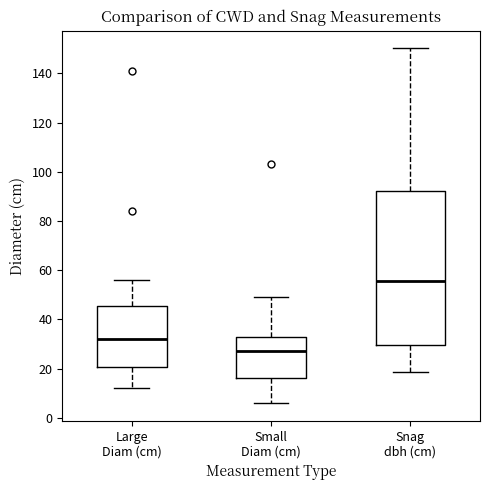

Which box is the tallest, from its lower edge to its upper edge?

Snag dbh (cm)